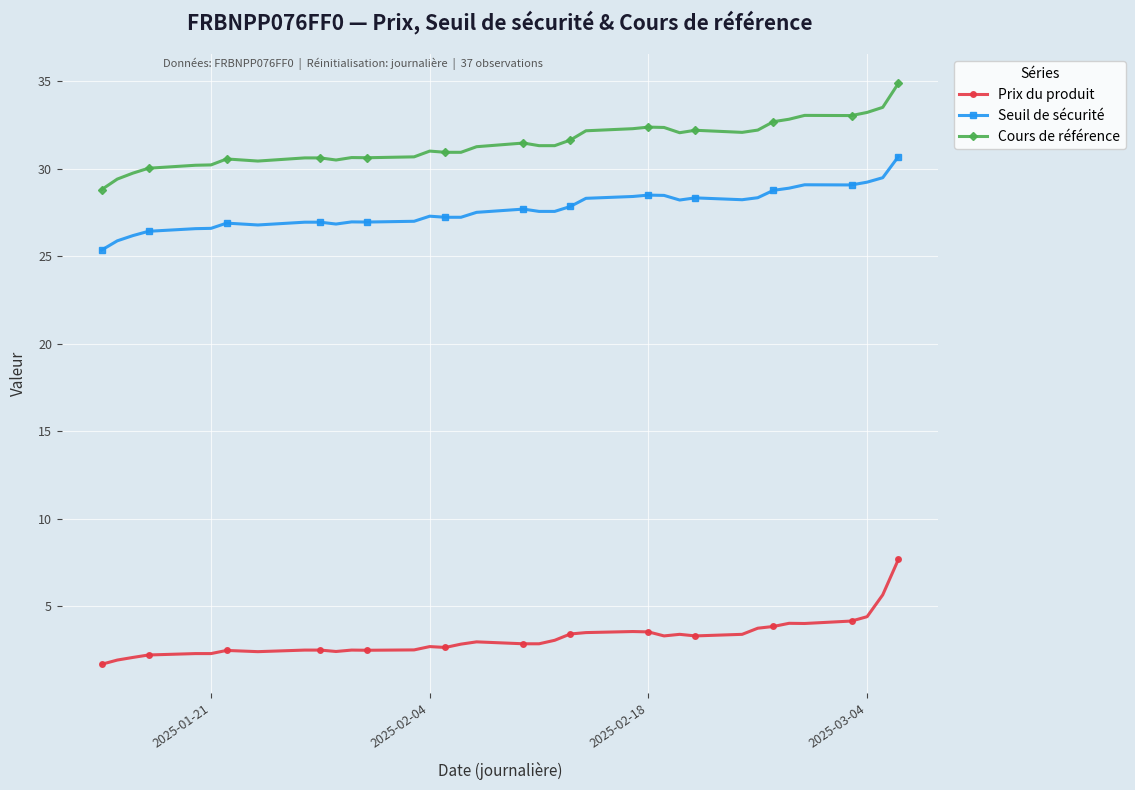

Which series has the largest total across all categories?

Cours de référence